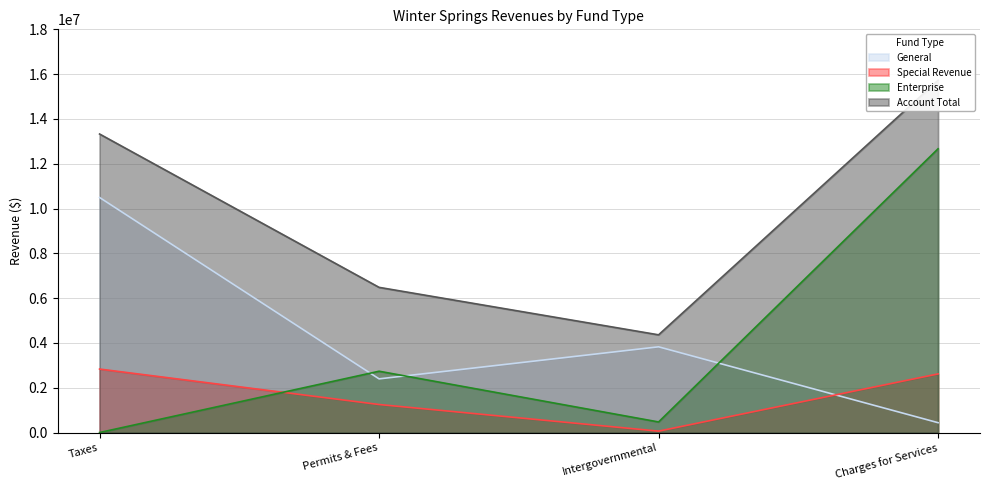

Rank the categories by General value from lowest to highest.

Charges for Services, Permits & Fees, Intergovernmental, Taxes